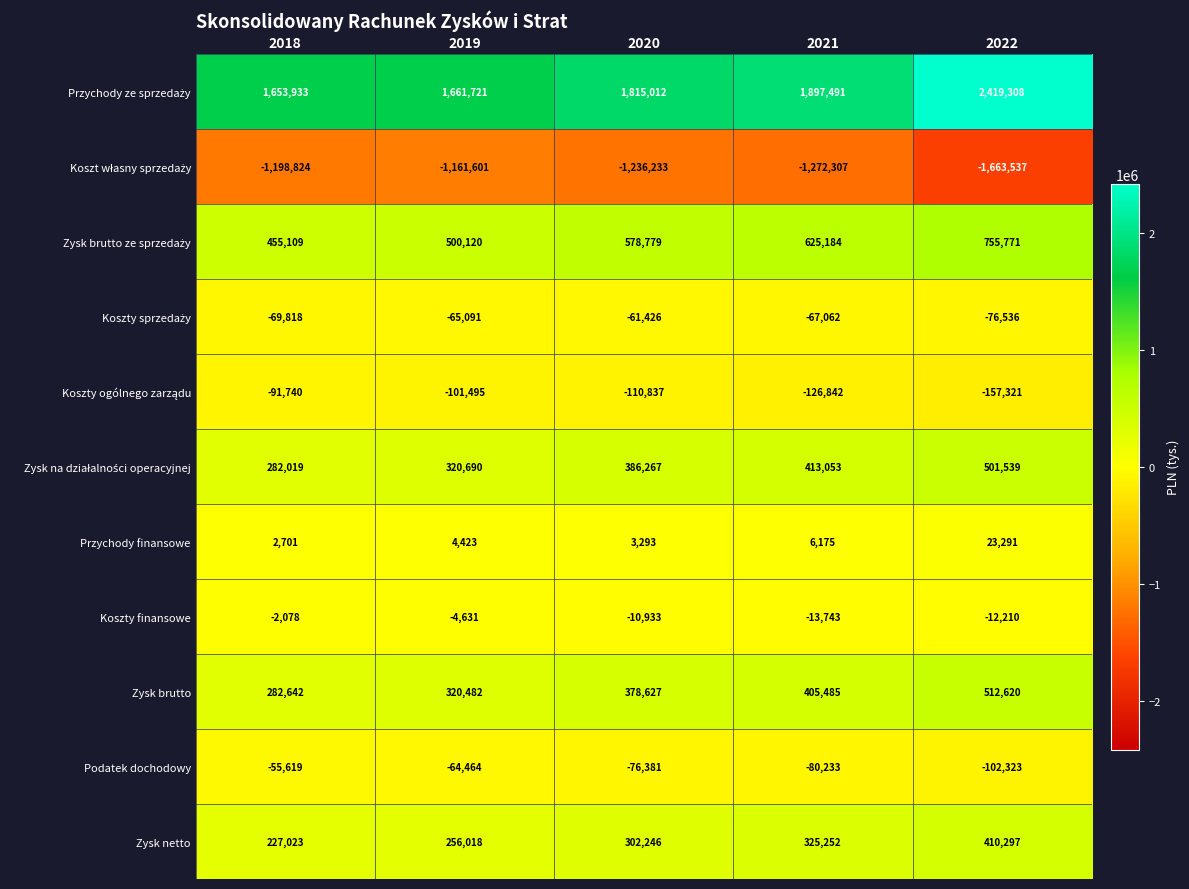

What is the spread (max minus min) of values at 2019?

2823322